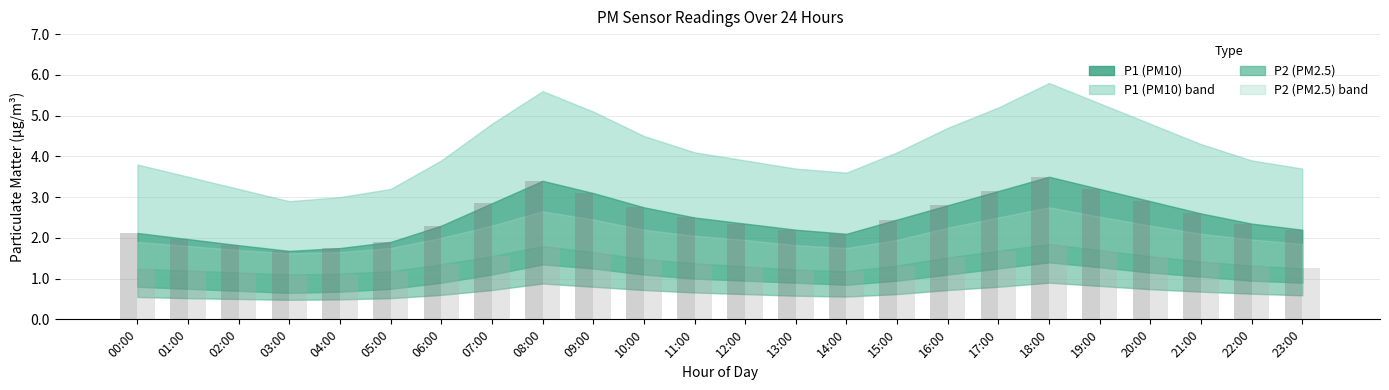

What is the smallest value displayed?

1.1